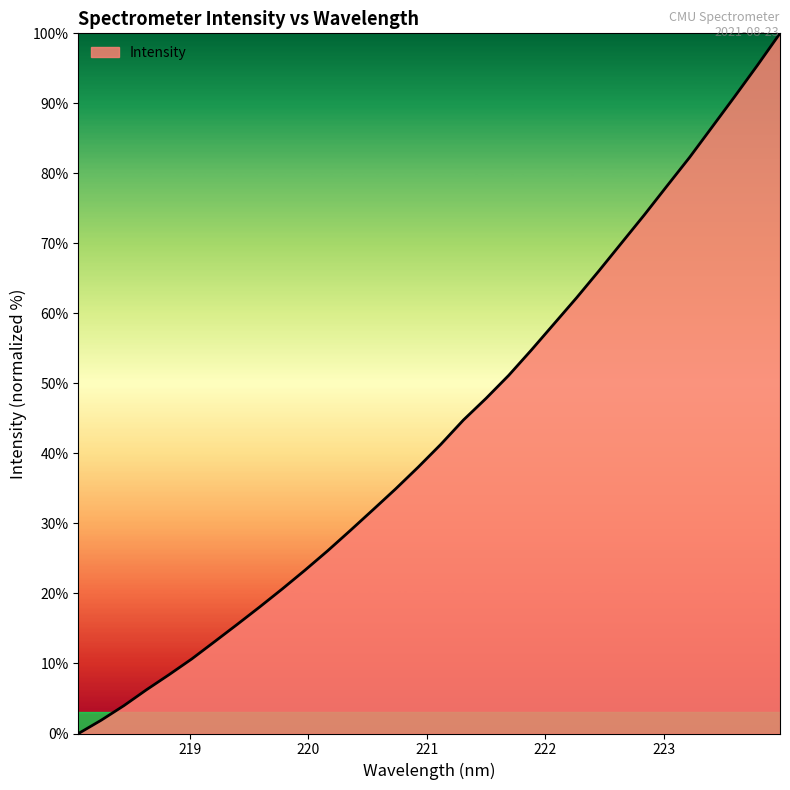

How many positive values are there?

31